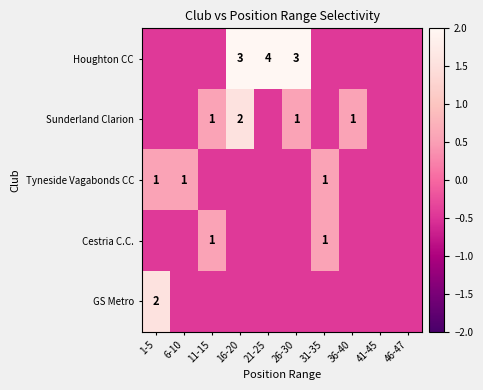

Which series has the largest total across all categories?

Houghton CC